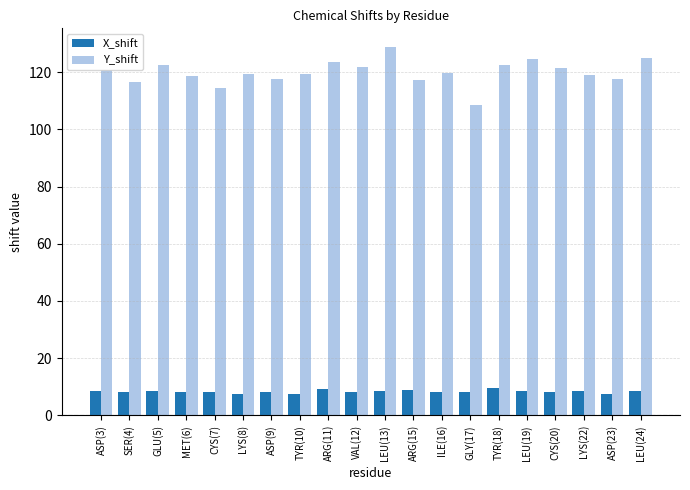

What is the sum of all X_shift values?

166.4